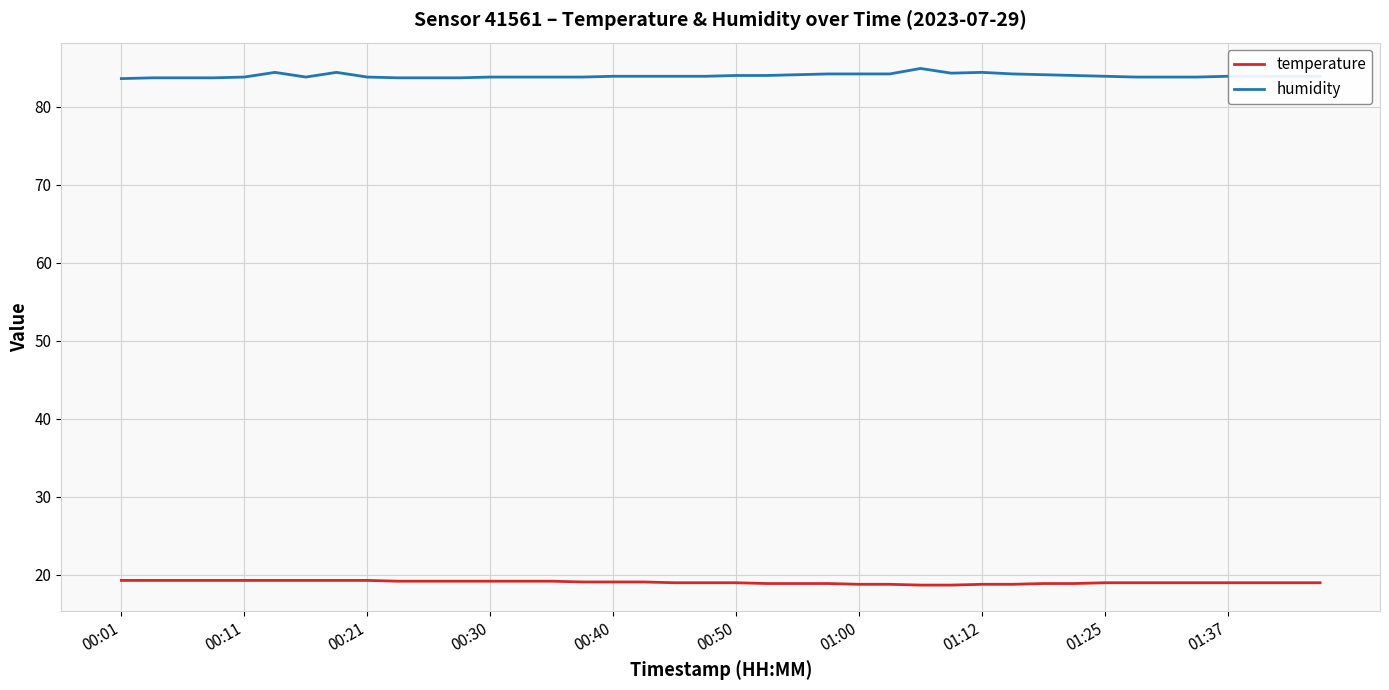

Which series has the largest total across all categories?

humidity